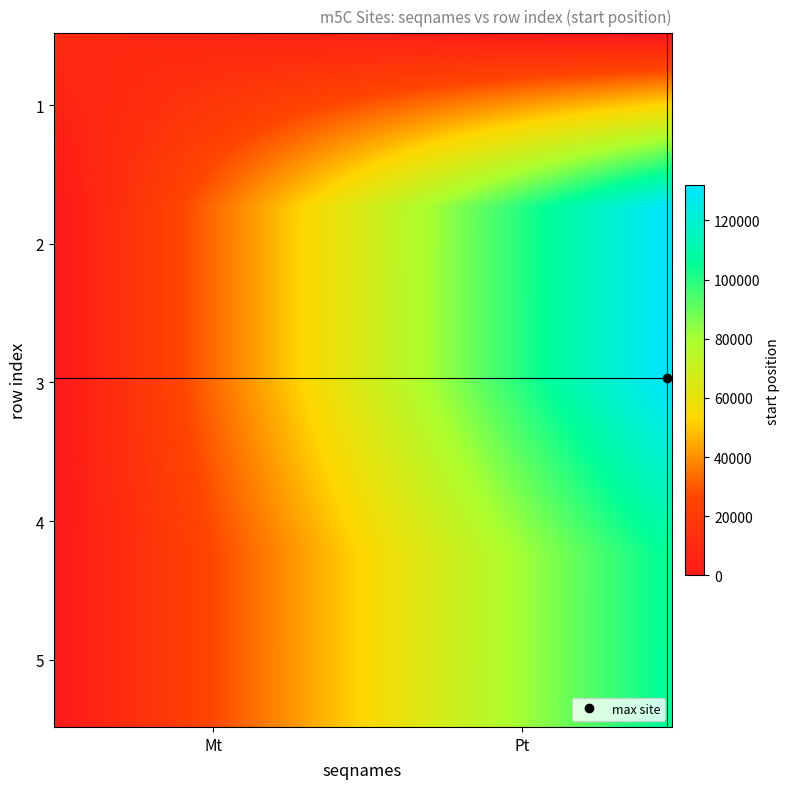

Reading left to right, what are all the values shown in this chart?

1: 9830	0
2: 0	131982
3: 0	132019
4: 0	106630
5: 0	106667